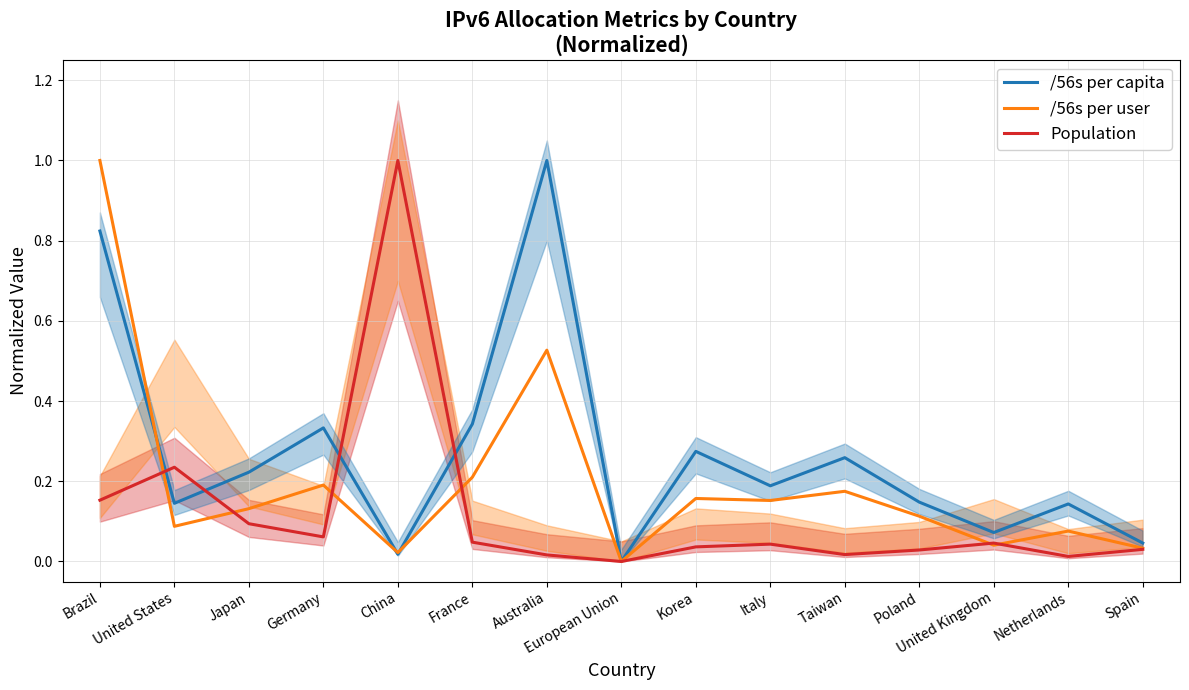

In /56s per user, how many points are higher than both neighbors (excluding endpoints)?

5